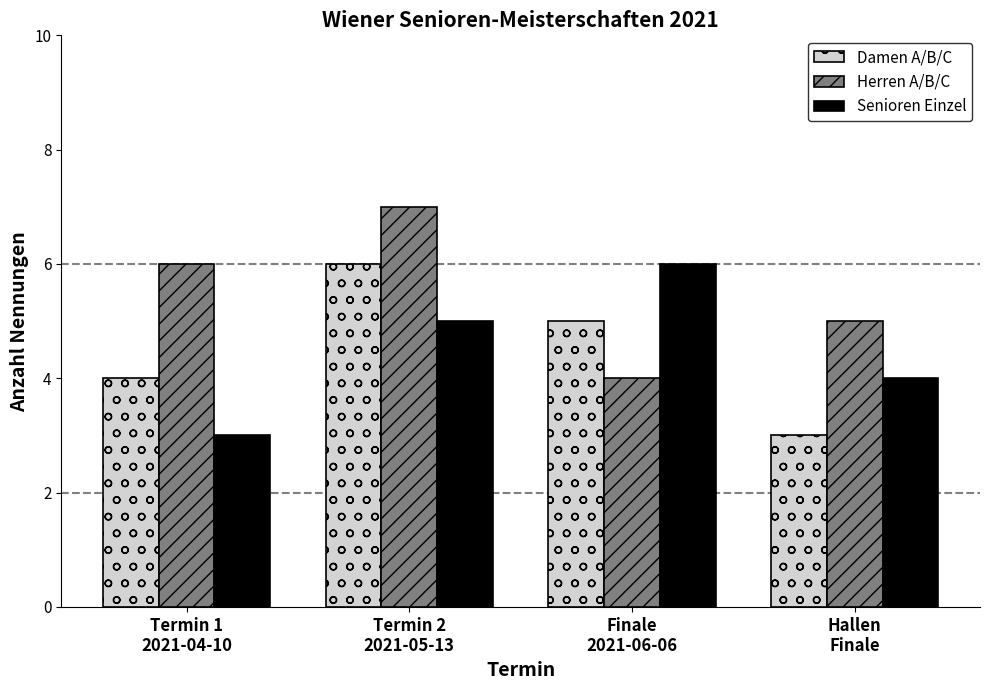

Count the number of data series in this chart.

3